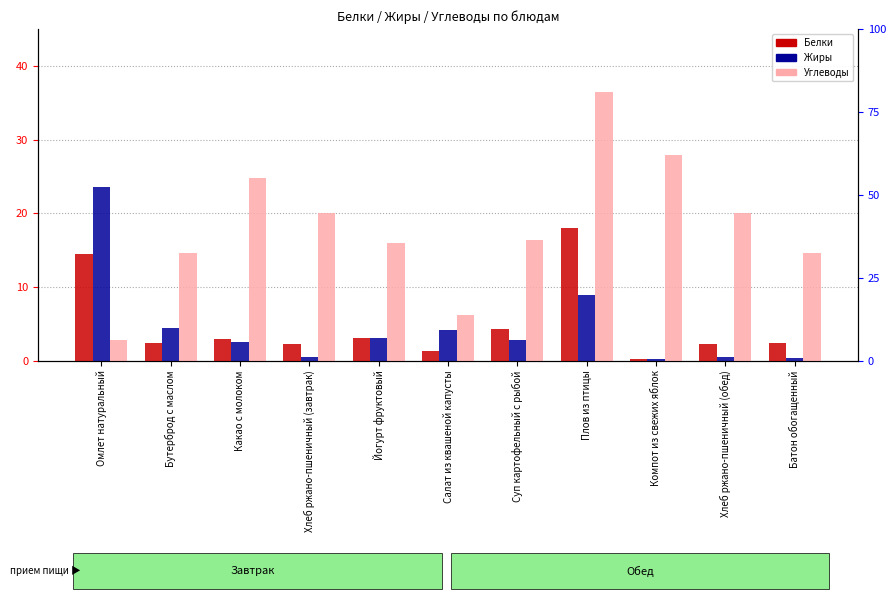

Is it true that Белки equals 2.2 at Хлеб ржано-пшеничный (обед)?

True